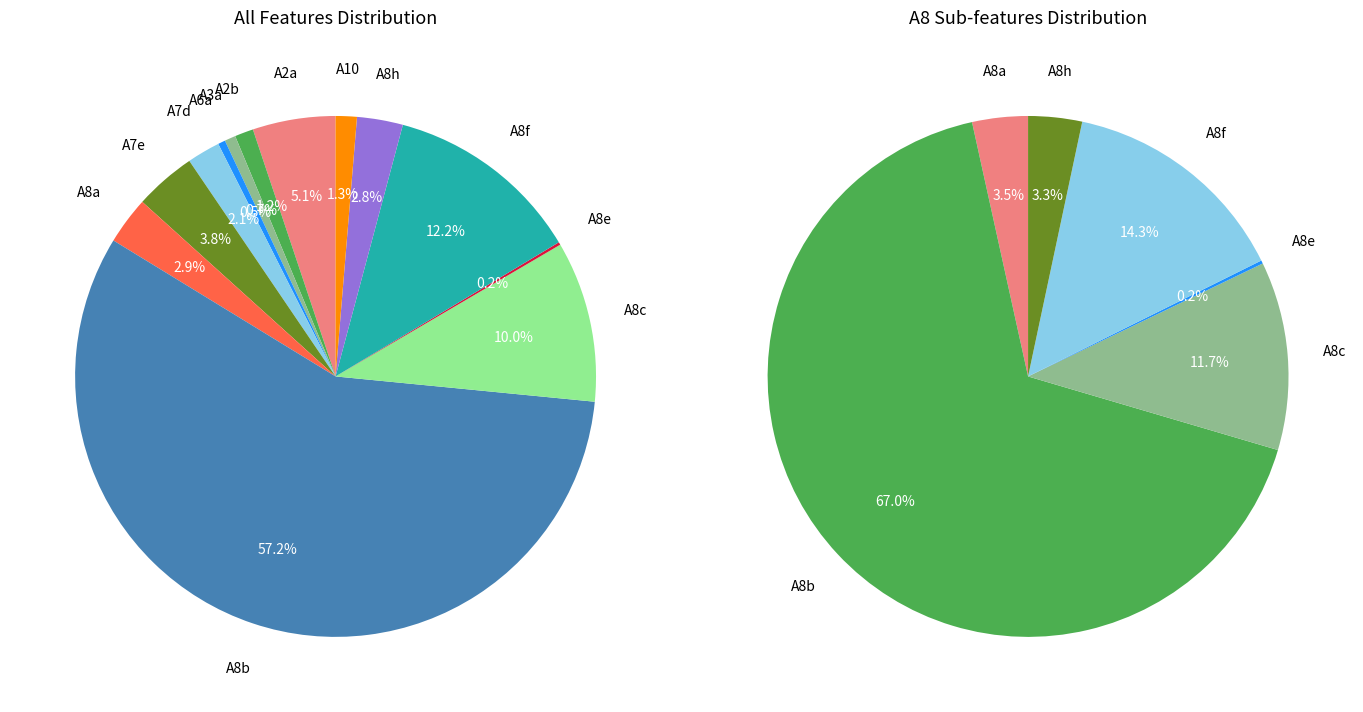

Do A8e and A8b together represent more than half of the pie?

Yes